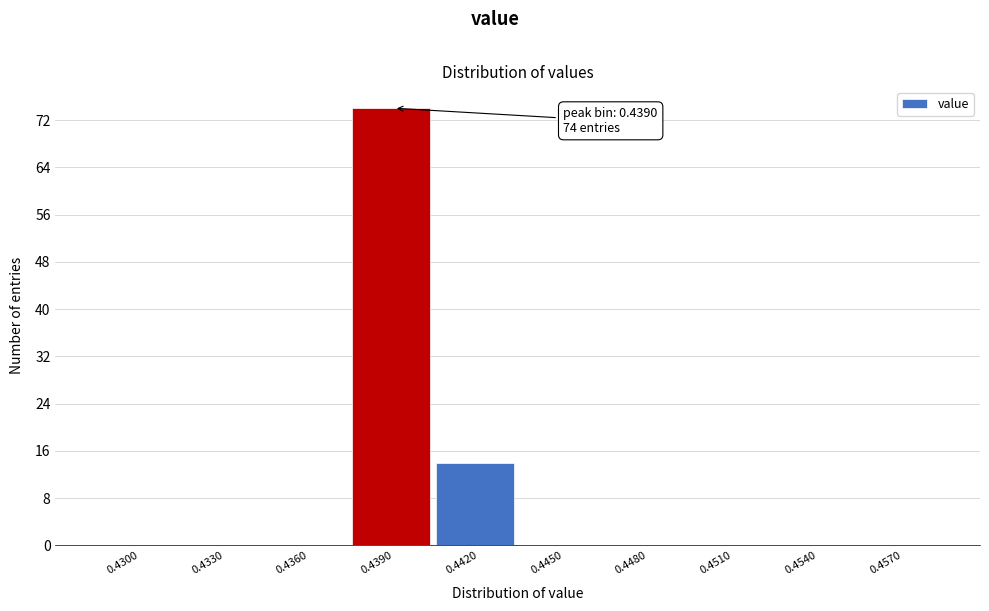

Reading left to right, transcribe all the data shown in this chart.

0.4300=0	0.4330=0	0.4360=0	0.4390=74	0.4420=14	0.4450=0	0.4480=0	0.4510=0	0.4540=0	0.4570=0